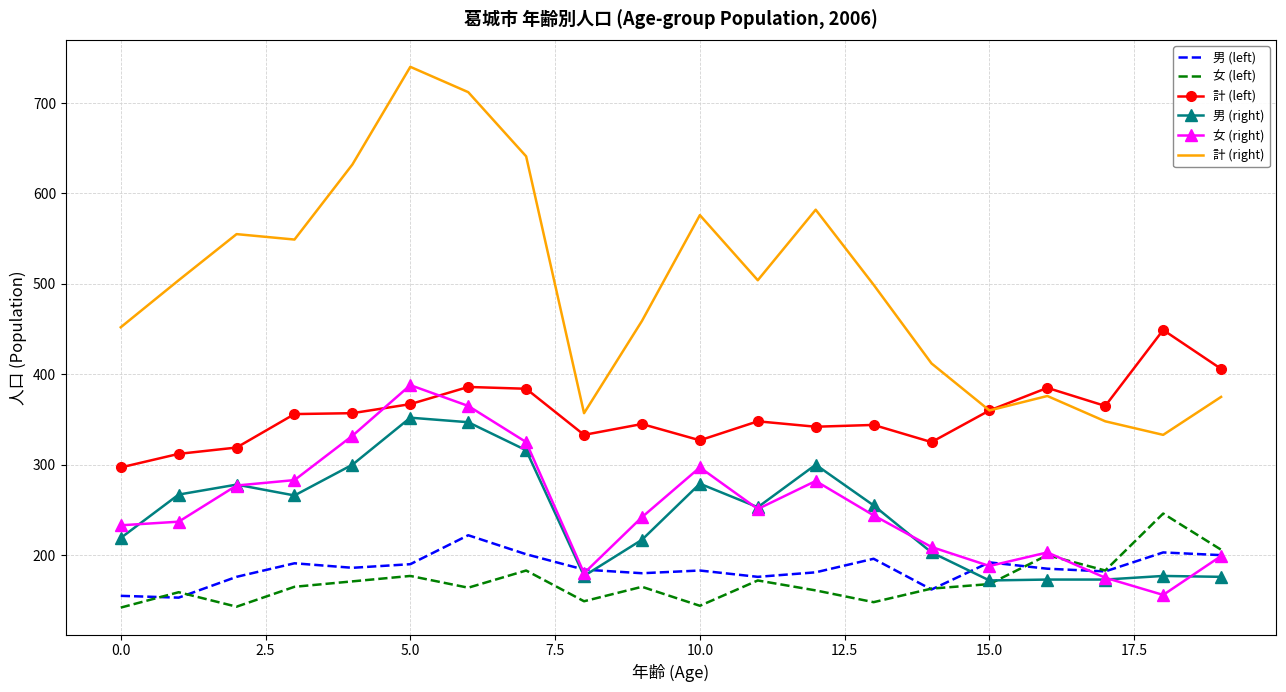

In 女 (left), how many points are higher than both neighbors (excluding endpoints)?

7